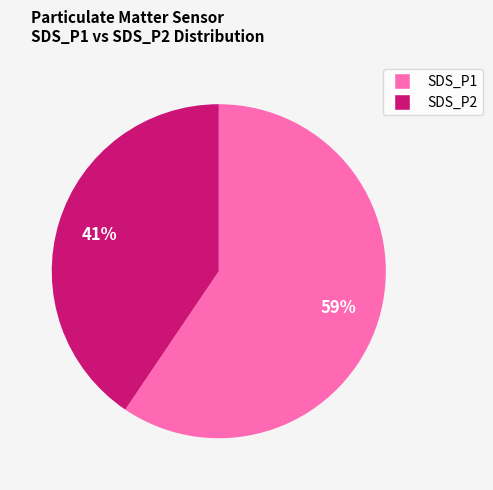

What percentage is the SDS_P1 slice, to the nearest percent?

60%